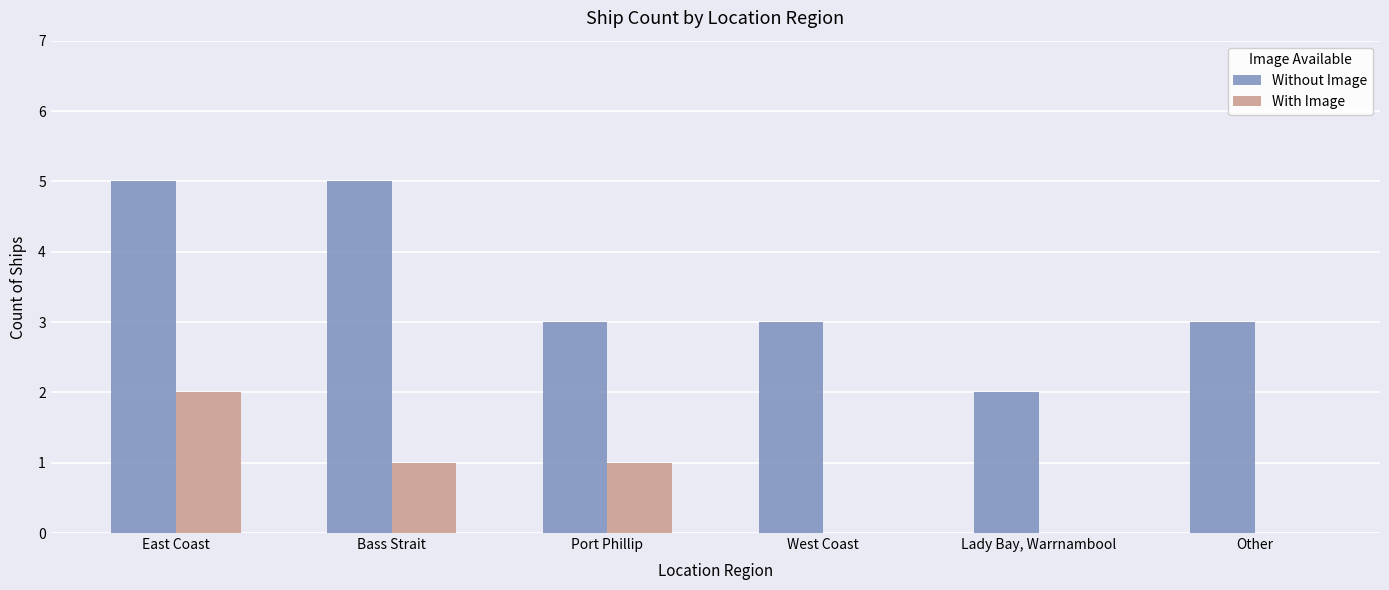

What is the maximum value shown in the chart?

5